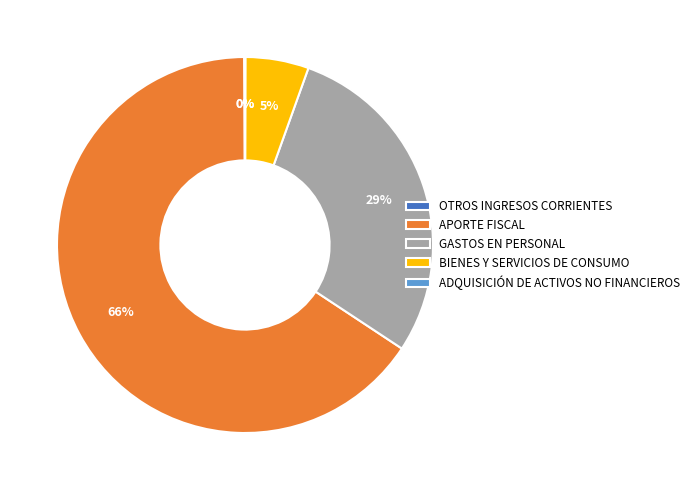

What is the majority slice?

APORTE FISCAL